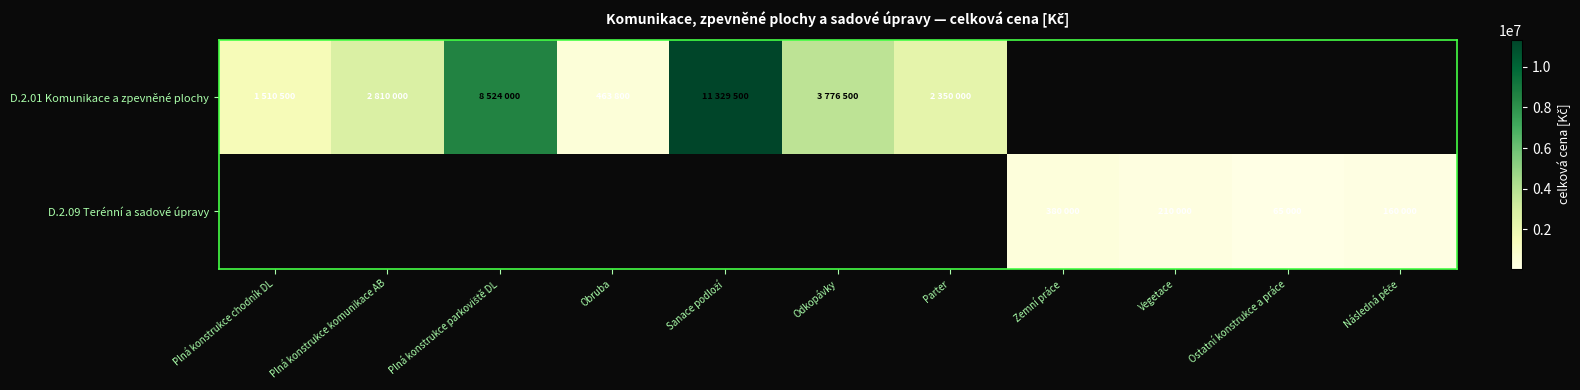

What is the minimum value shown in the chart?

65000.0